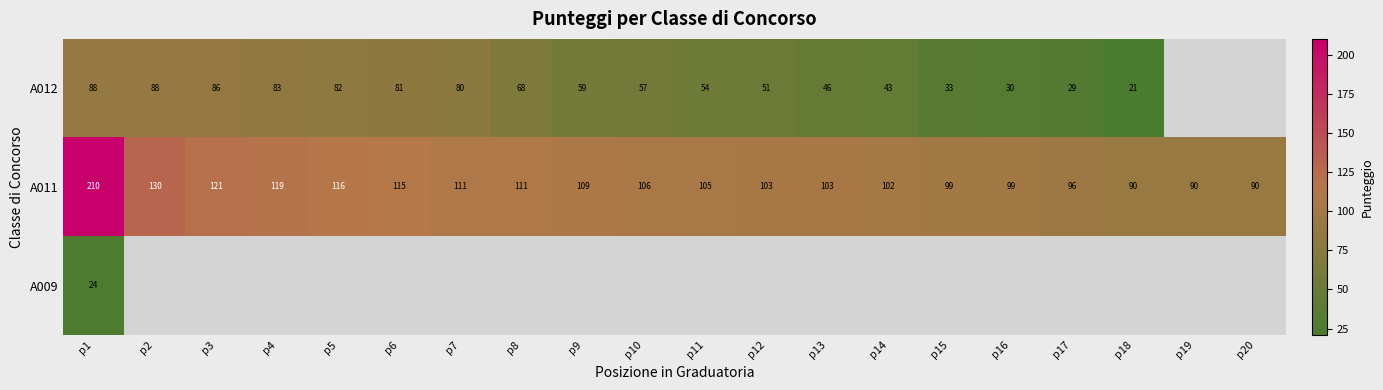

What is the smallest value displayed?

21.0